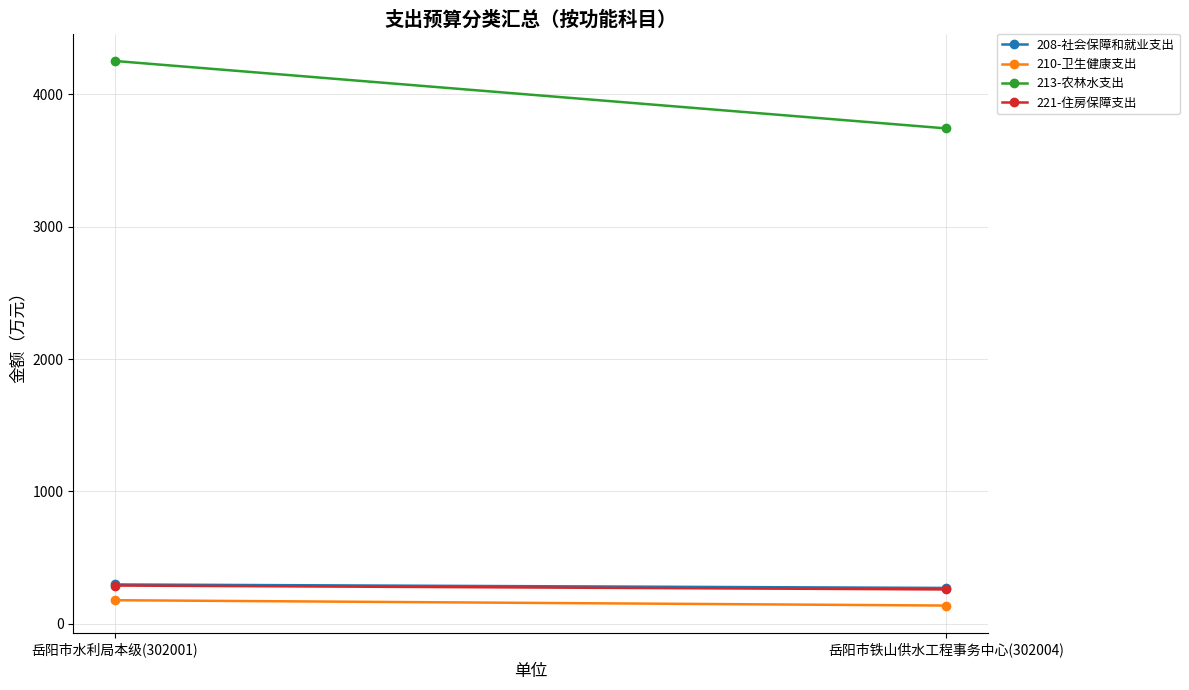

How many values in the 210-卫生健康支出 series are below 178?

1